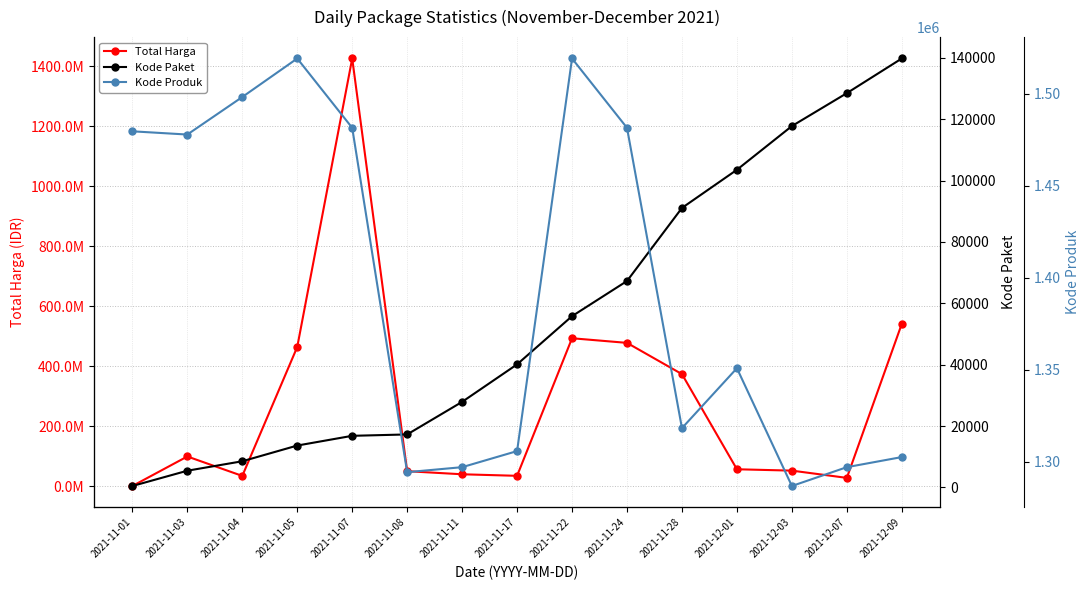

Which series has the largest range (max minus min)?

Total Harga